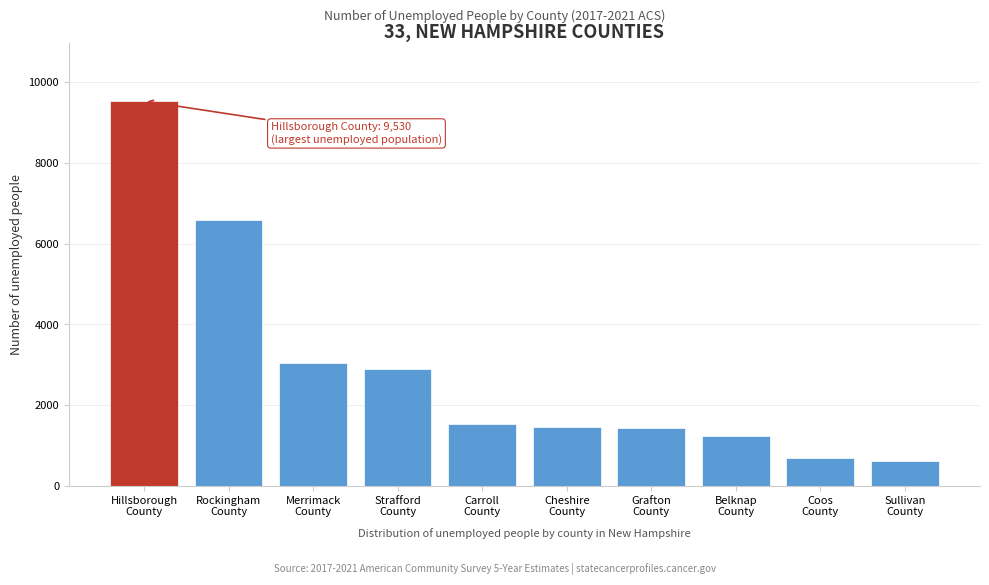

What is the difference between the maximum and minimum values?

8926